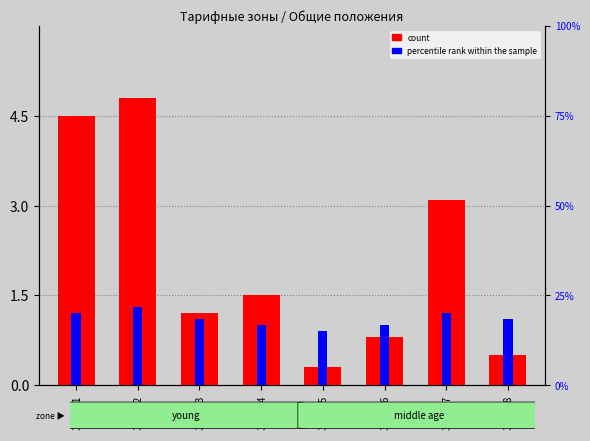

Which series changed the most between Зона_2 and Зона_7?

count